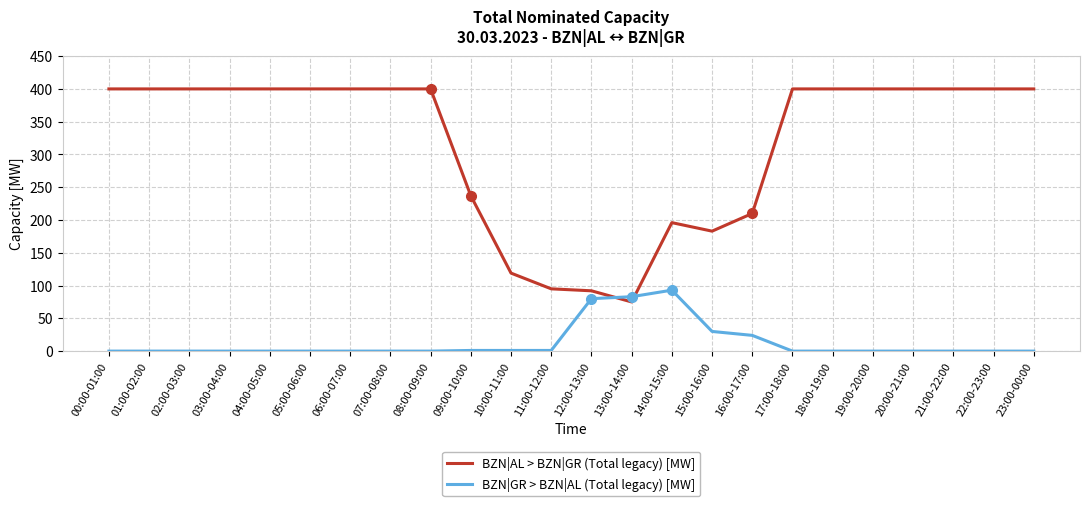

What is the difference between the second highest and minimum values in the BZN|AL > BZN|GR (Total legacy) [MW] series?

325